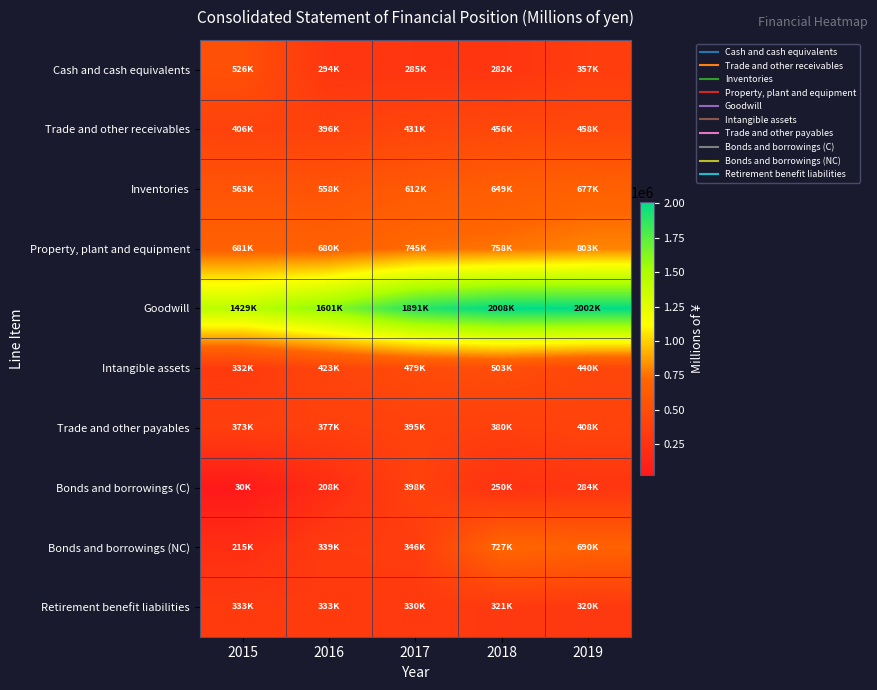

Which series has the largest total across all categories?

Goodwill